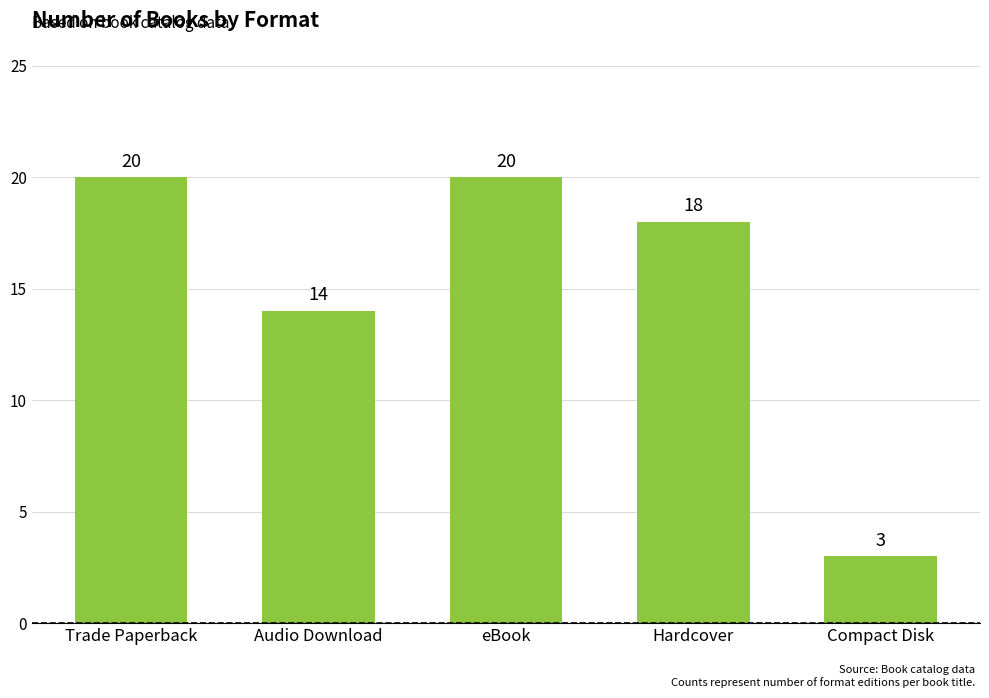

How many values are between 14 and 20?

4